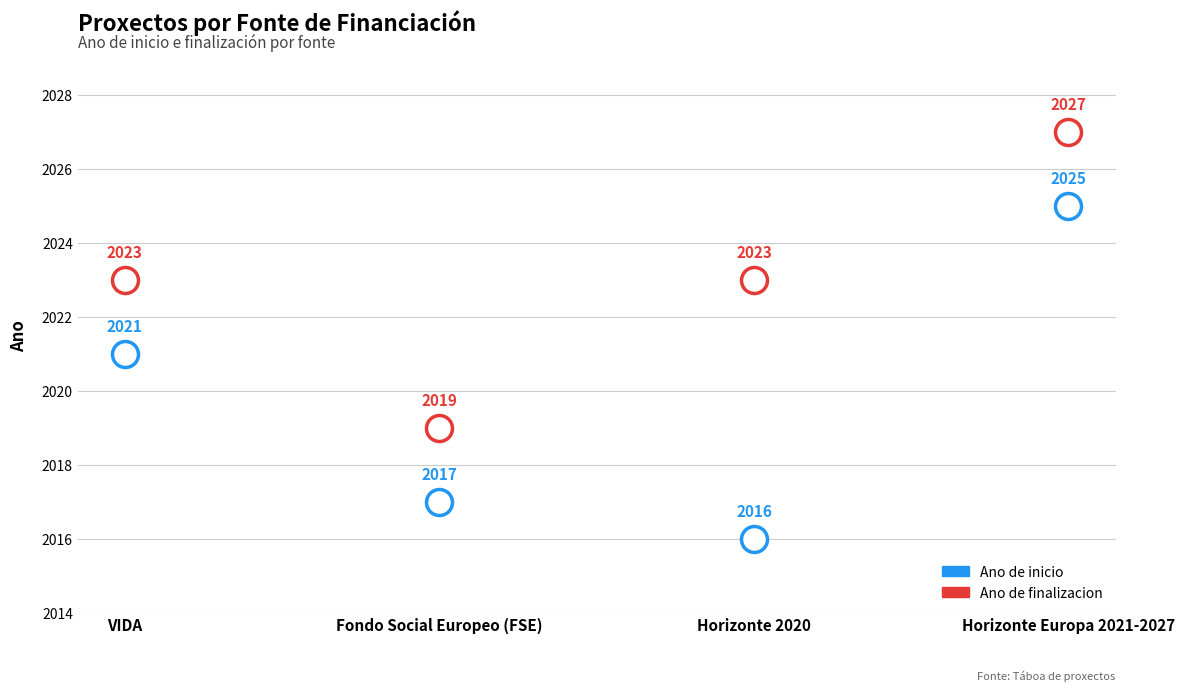

Which series reaches the minimum Y coordinate?

Ano de inicio